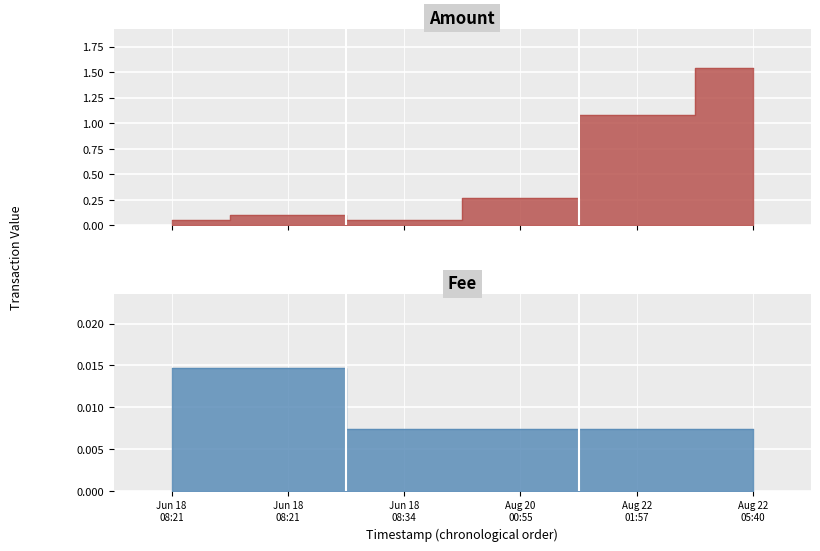

Which has a higher value, Jun 18 08:21 or Aug 20 00:55?

Aug 20 00:55